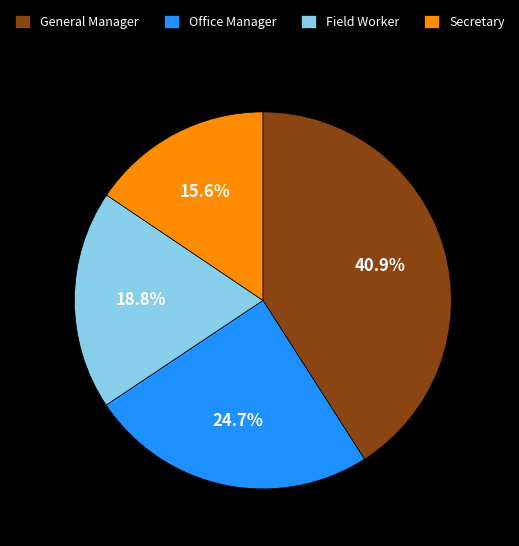

How many slices are in this pie chart?

4